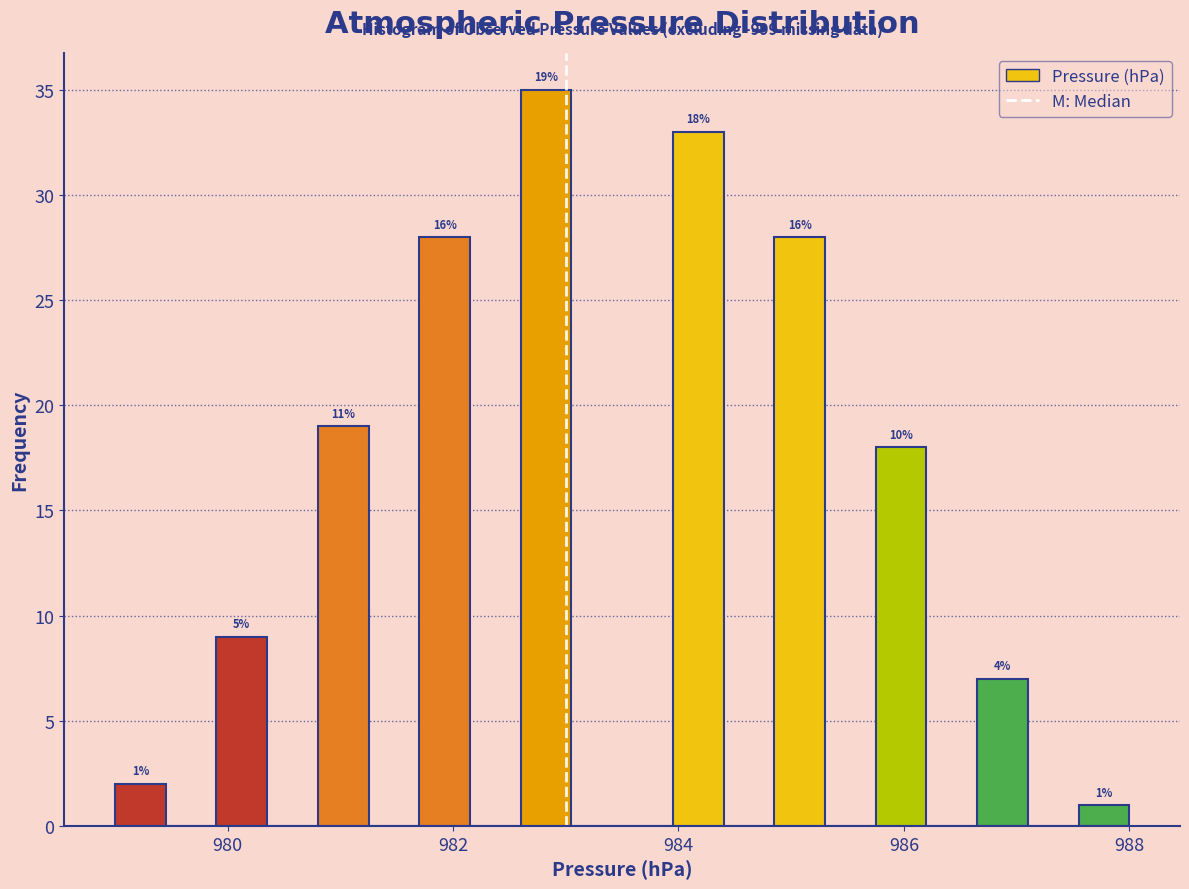

Read against the x-axis, roughly where is the centre of the tallest bar?

982.8